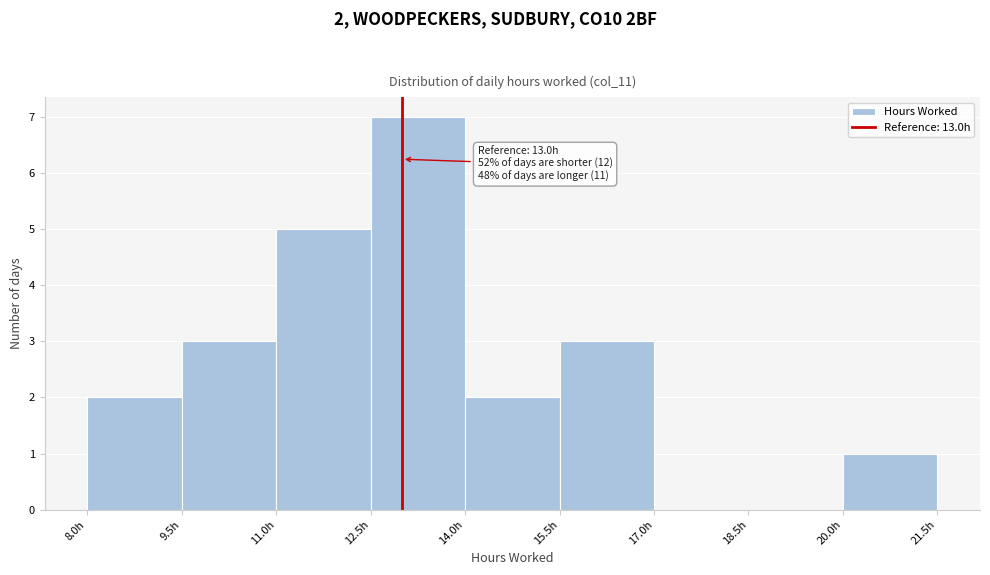

Over which range of the x-axis is the bar tallest?

12.5 to 14.0